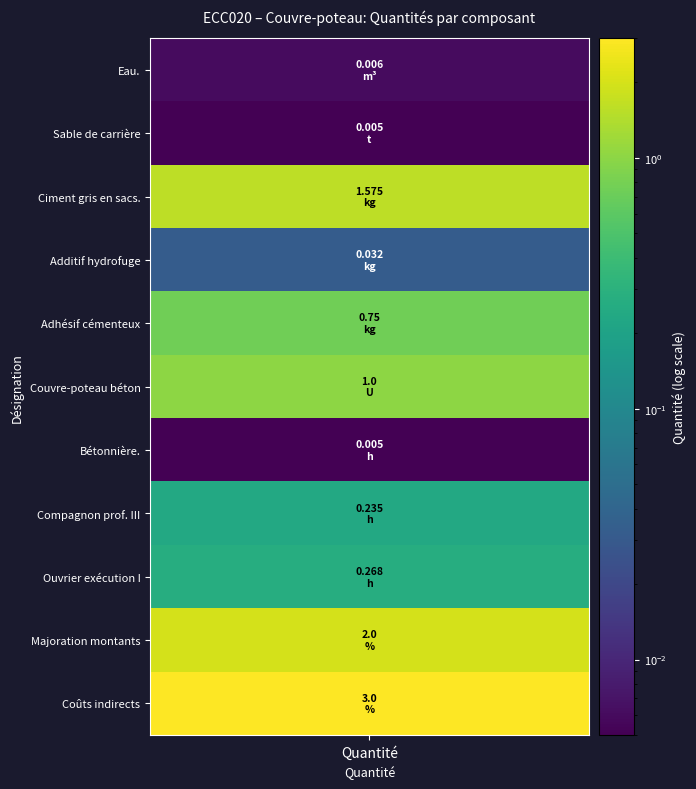

The chart shows a value of 0.8 at 4. True or false?

True